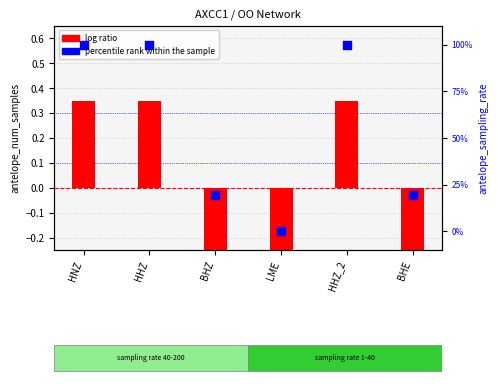

Which series reaches the minimum Y coordinate?

log ratio